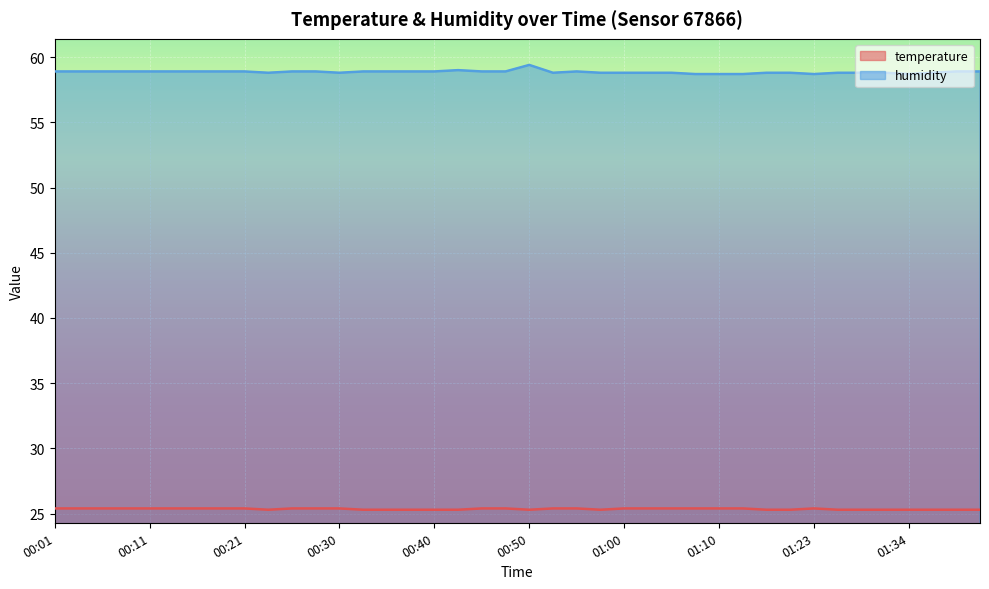

Is it true that temperature equals 43.0 at 01:10?

False